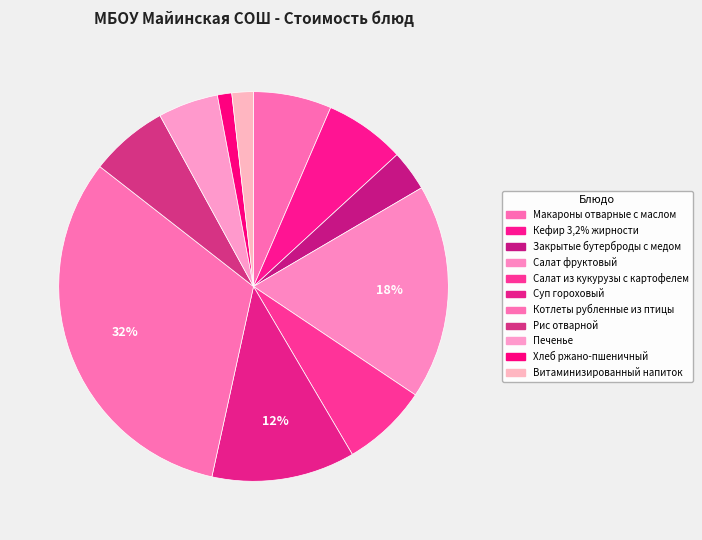

What is the ratio of the value at Салат из кукурузы с картофелем to the value at Макароны отварные с маслом?

1.1